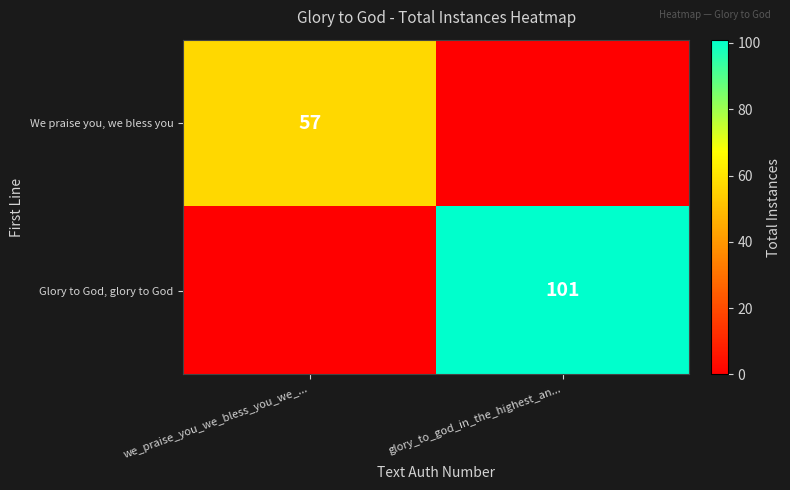

Which label corresponds to the smallest value in the chart?

glory_to_god_in_the_highest_an...